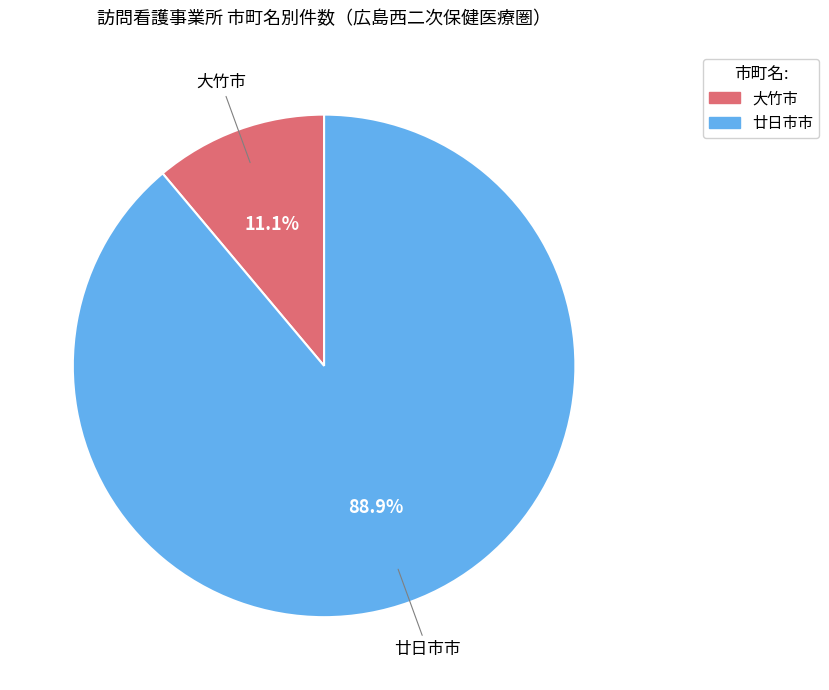

To the nearest percent, what is the difference between the largest and smallest slice percentages?

78%